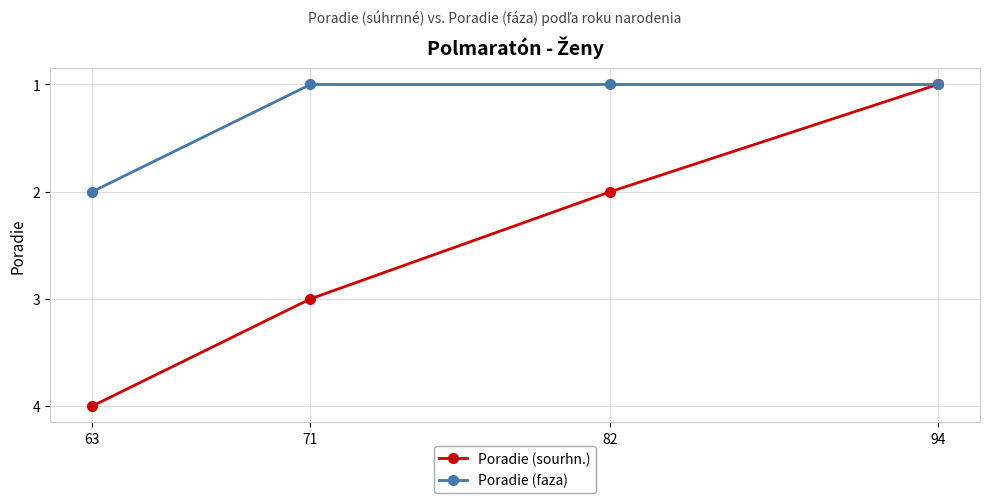

Count the Poradie (faza) values in the range 1 to 2.

4